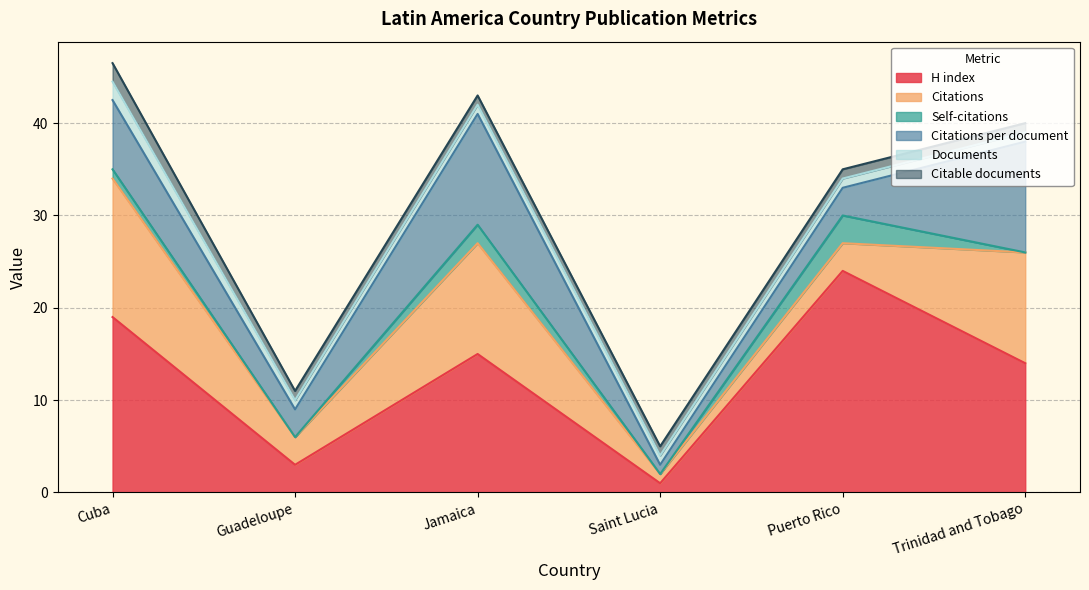

What is the difference between the Citations values at Guadeloupe and Saint Lucia?

2.0